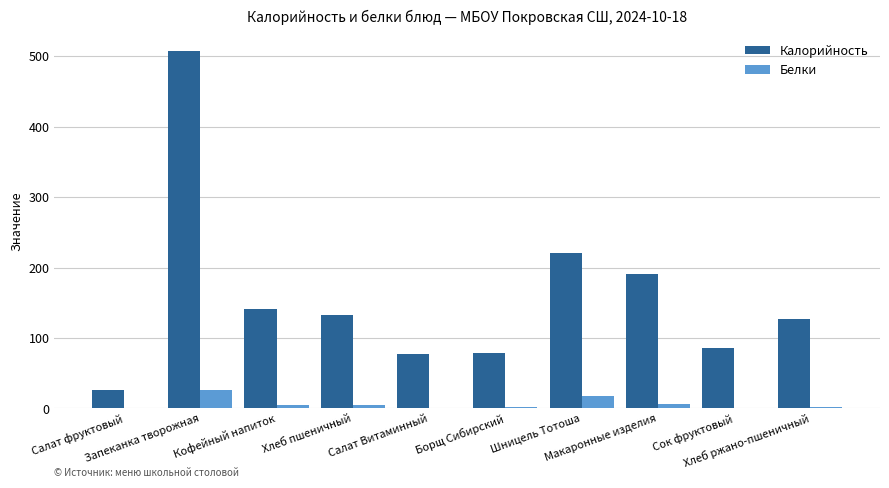

Is it true that Белки equals 0.2 at Сок фруктовый?

True